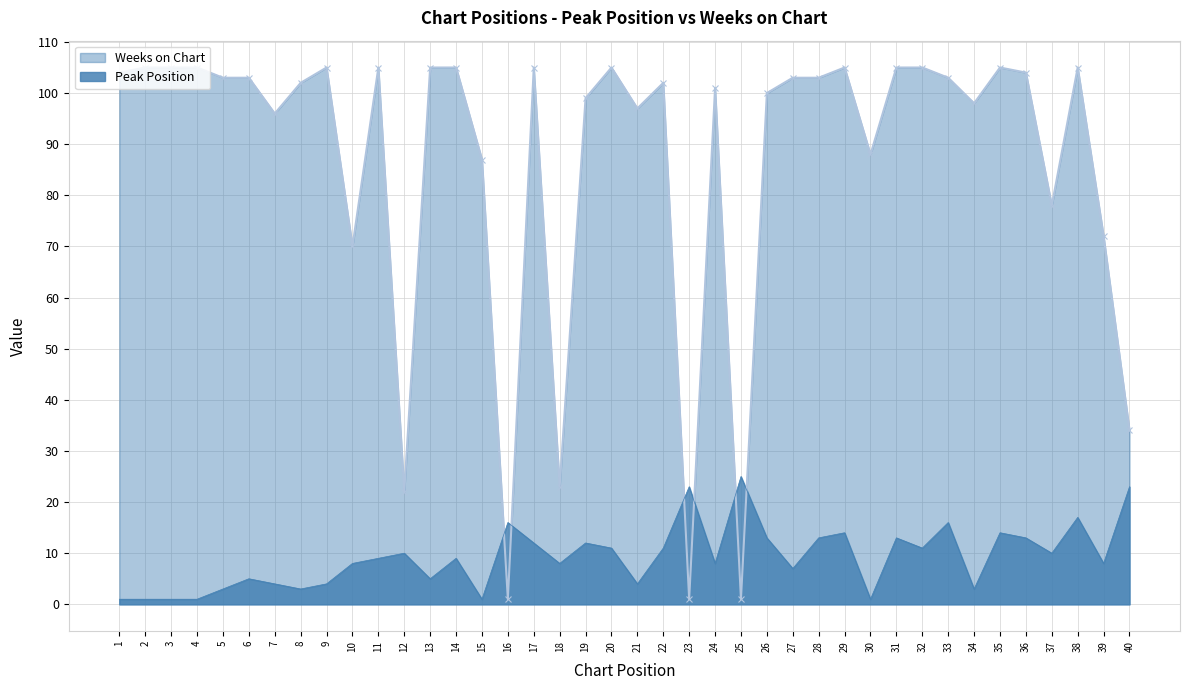

What is the value of the Weeks on Chart point at the 11th from the left?

105